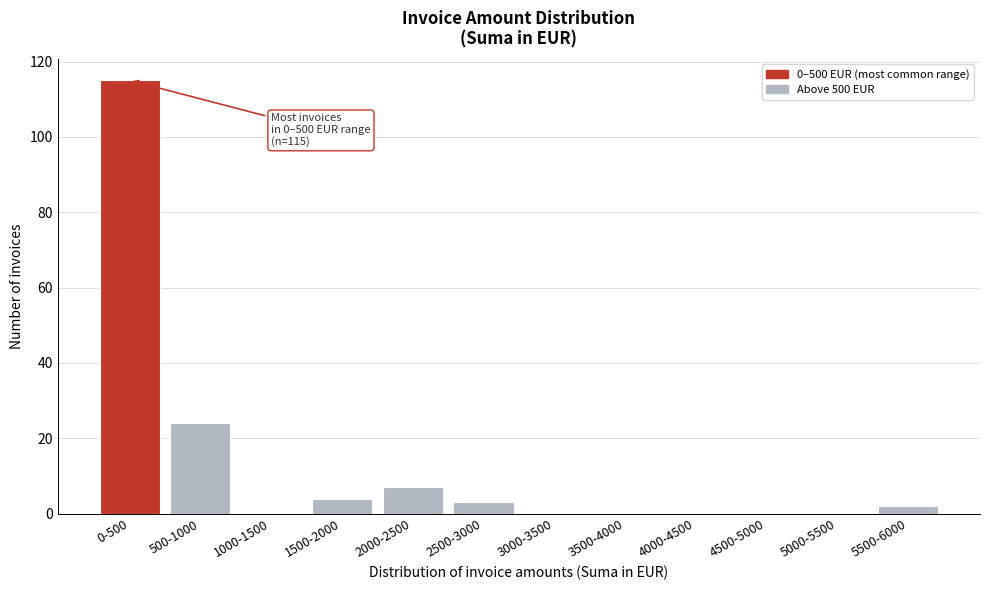

Reading left to right, what are all the values shown in this chart?

0-500=115	500-1000=24	1000-1500=0	1500-2000=4	2000-2500=7	2500-3000=3	3000-3500=0	3500-4000=0	4000-4500=0	4500-5000=0	5000-5500=0	5500-6000=2